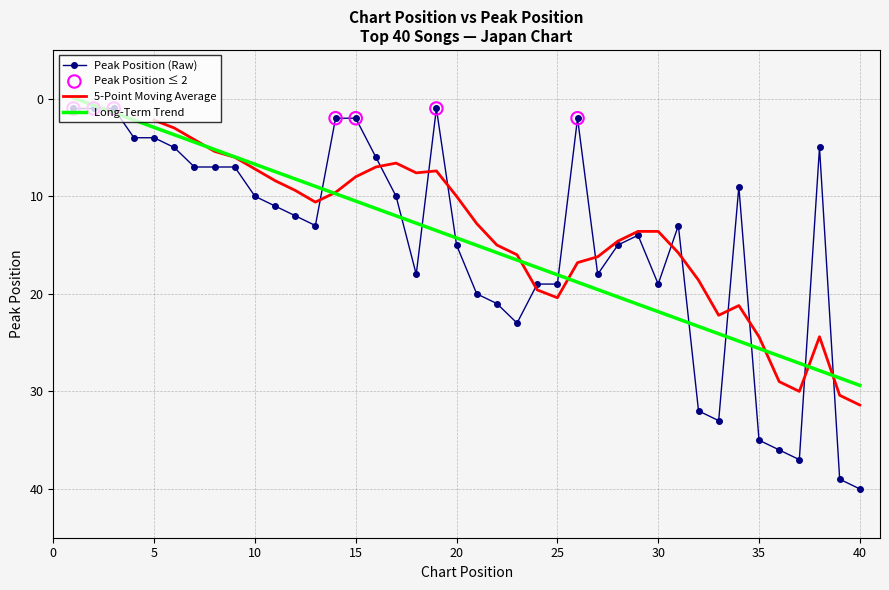

Approximately how many times larger is the value at 7 compared to 26?

3.5